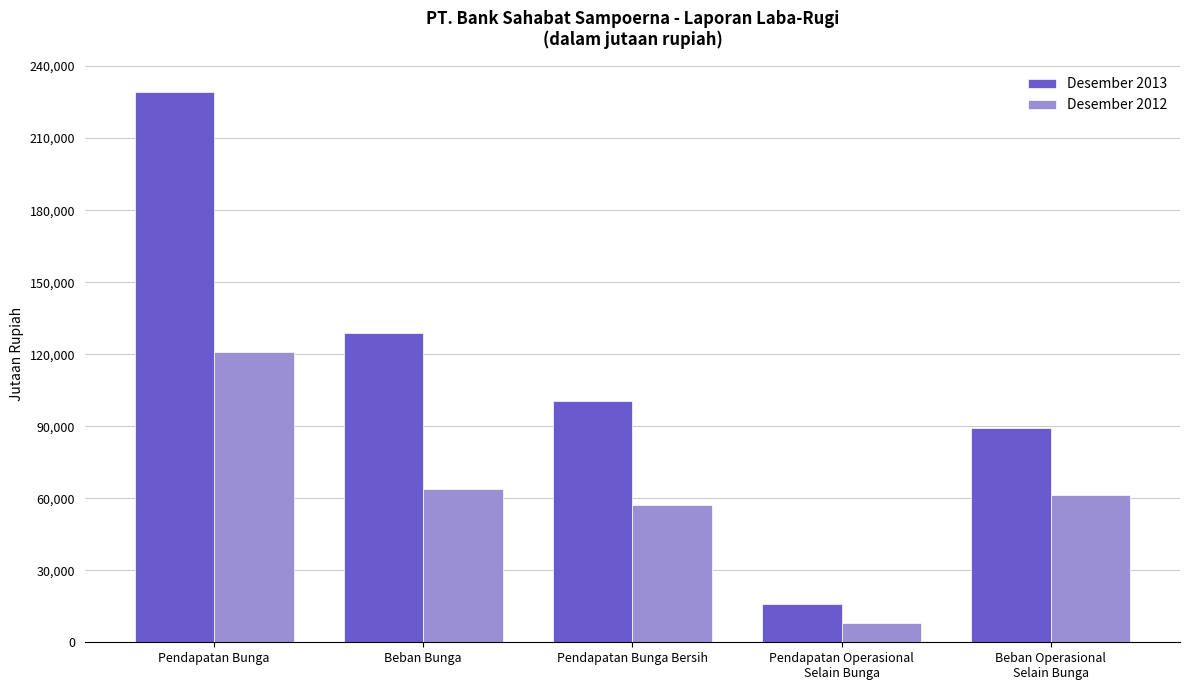

How many bars are there in total?

10